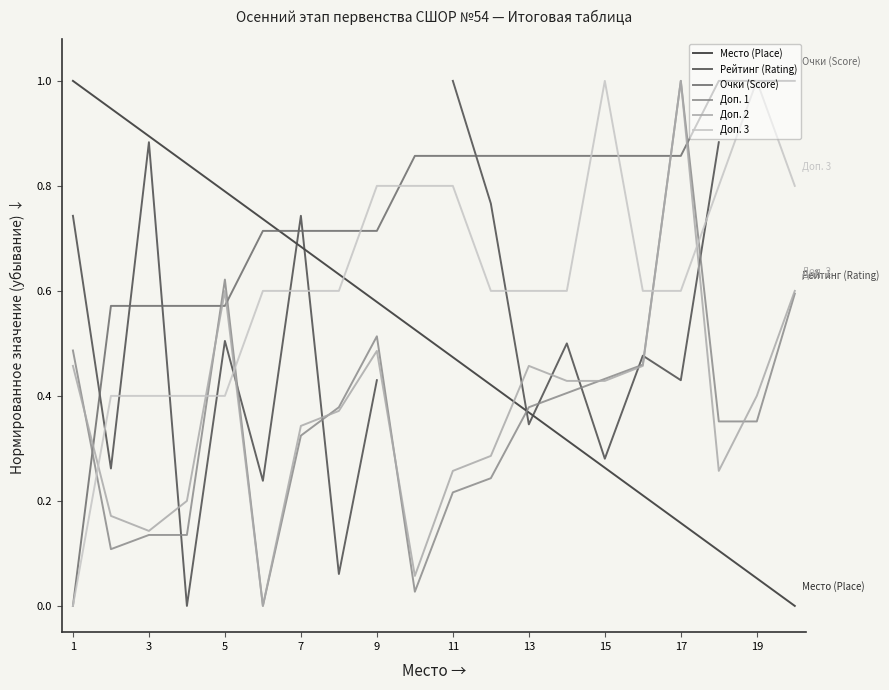

The Место (Place) series shows 1.1 at 7. True or false?

False